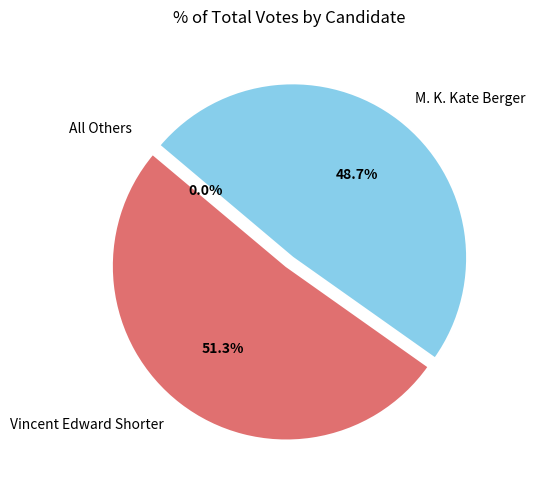

How many slices are in this pie chart?

3